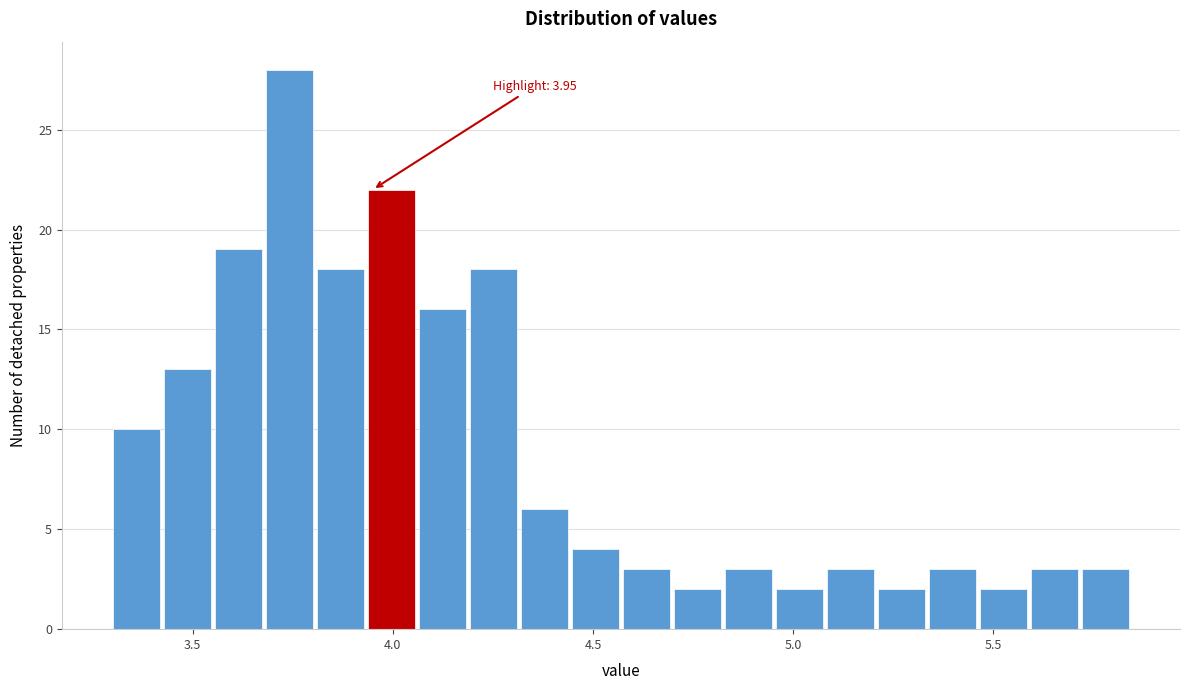

Around what value on the x-axis is the tallest bar? Give the approximate position of its centre, as read against the axis.

3.75